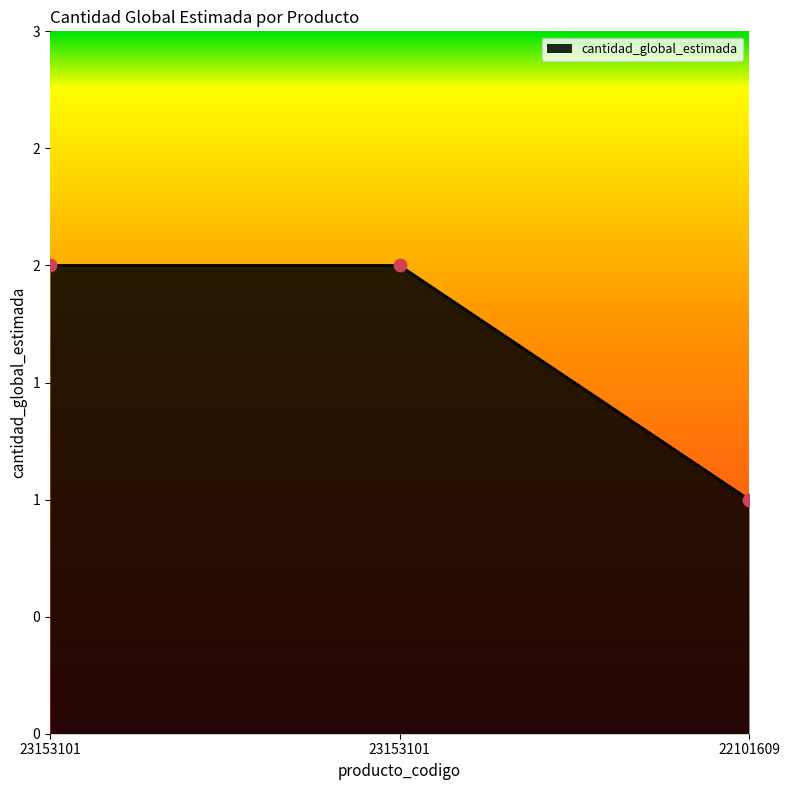

What is the ratio of the value at 23153101 to the value at 22101609?

2.0